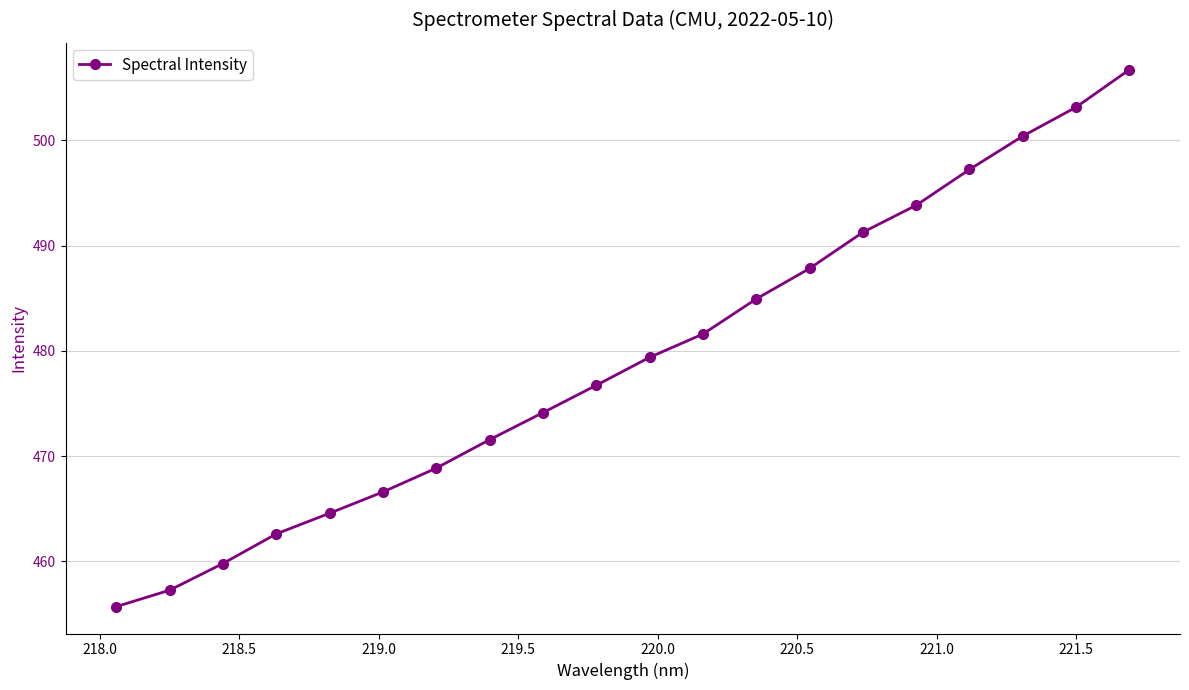

What is the average value?

479.2